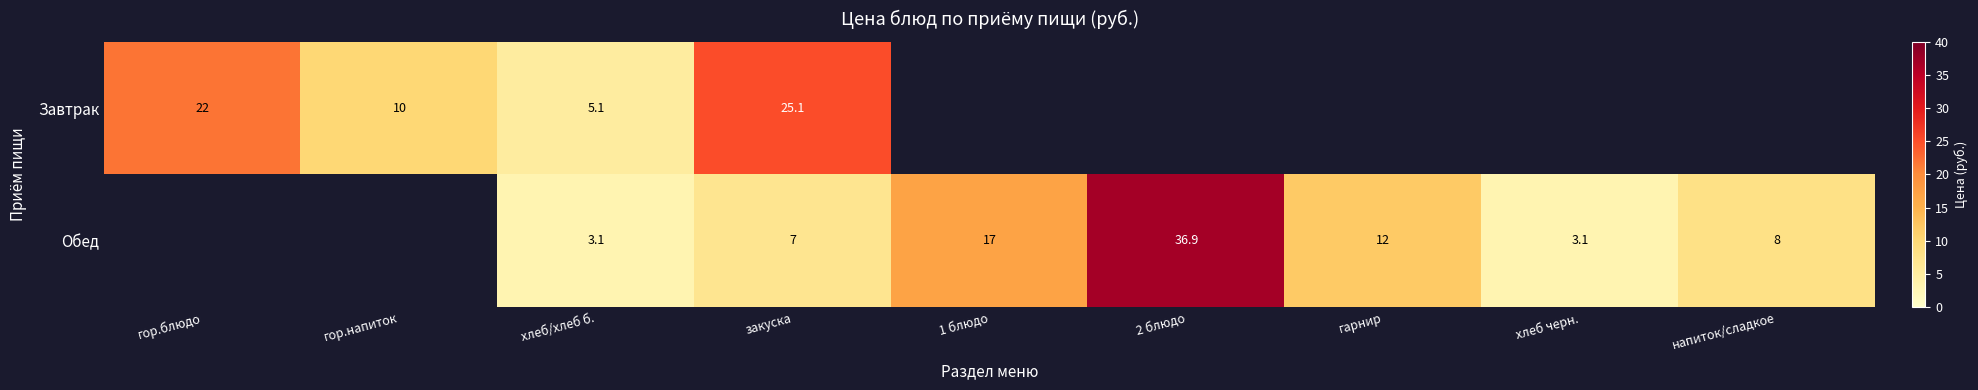

Is the value of Завтрак at гор.напиток greater than the value of Обед at 1 блюдо?

No